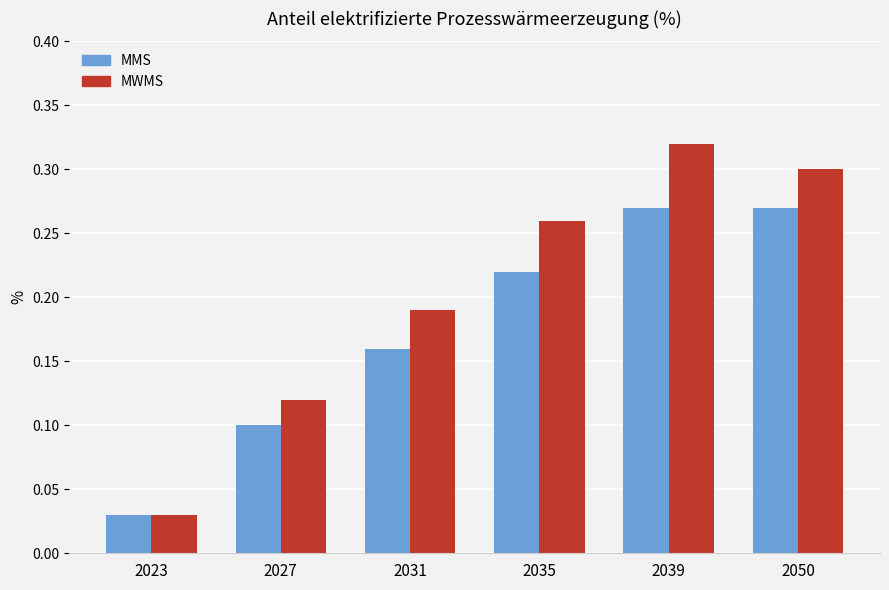

List the series in order of their peak value, highest first.

MWMS, MMS